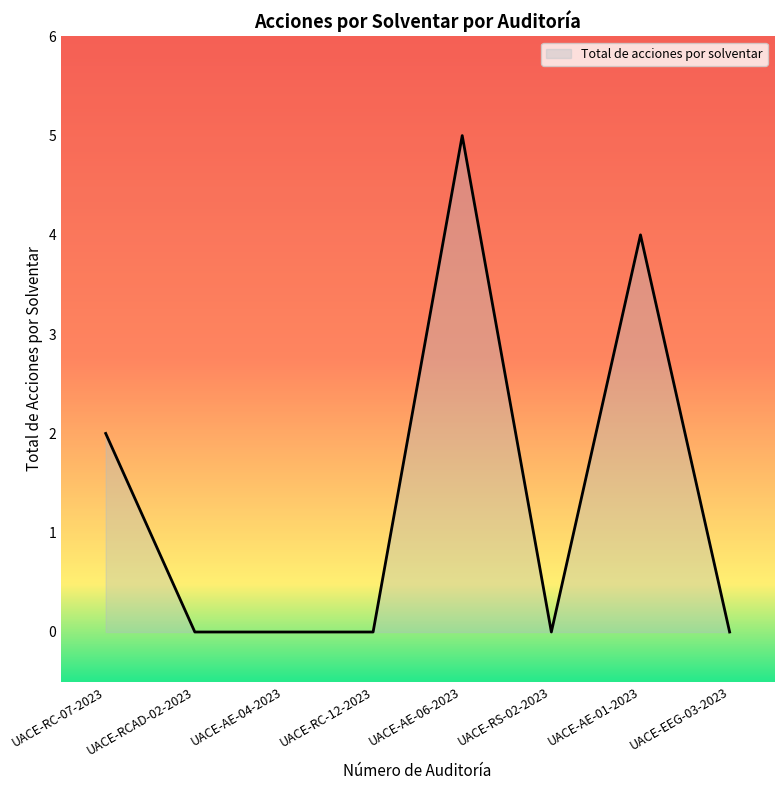

How many distinct data groups are displayed?

1